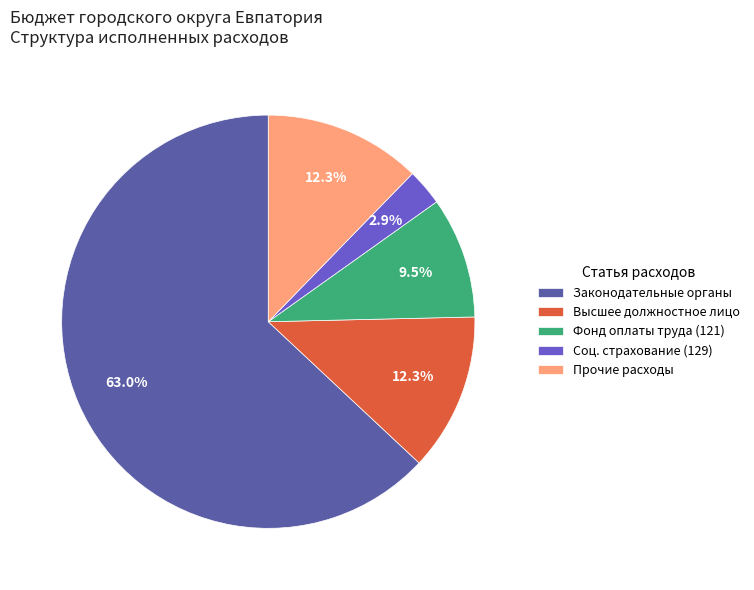

Approximately how many times larger is the value at Соц. страхование (129) compared to Фонд оплаты труда (121)?

0.3